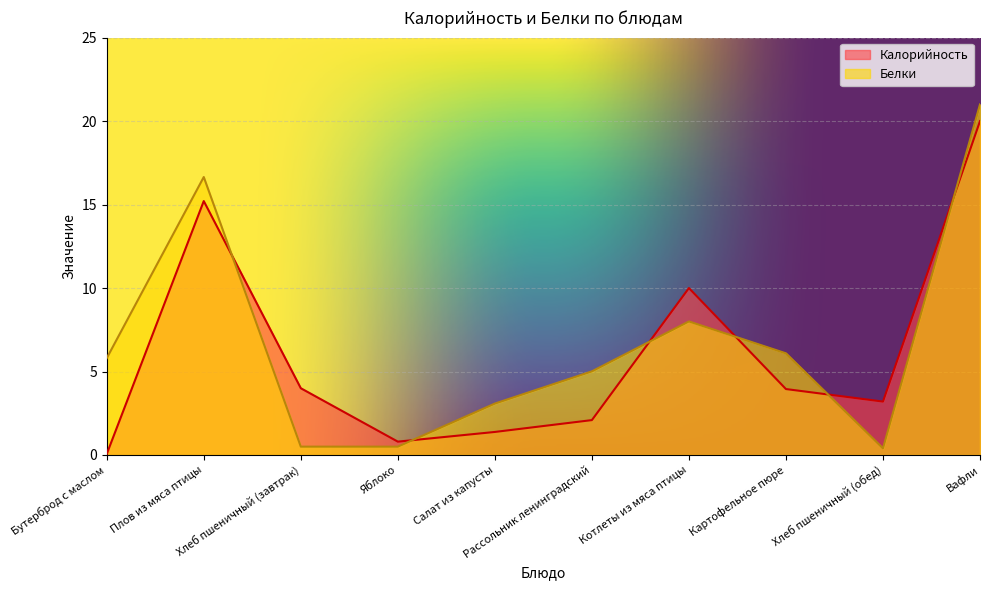

What is the highest value of the Белки series?

21.0